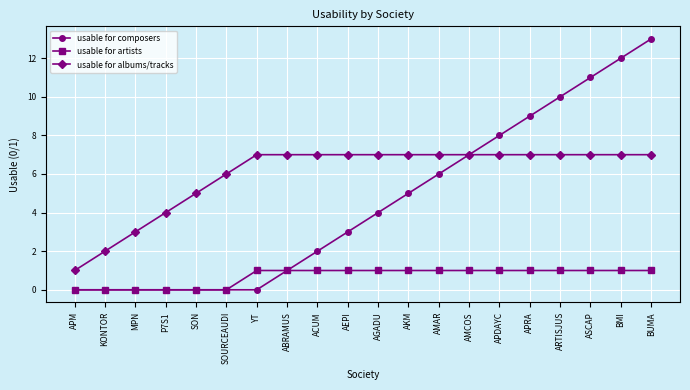

What is the difference between the highest and lowest values at APM?

1